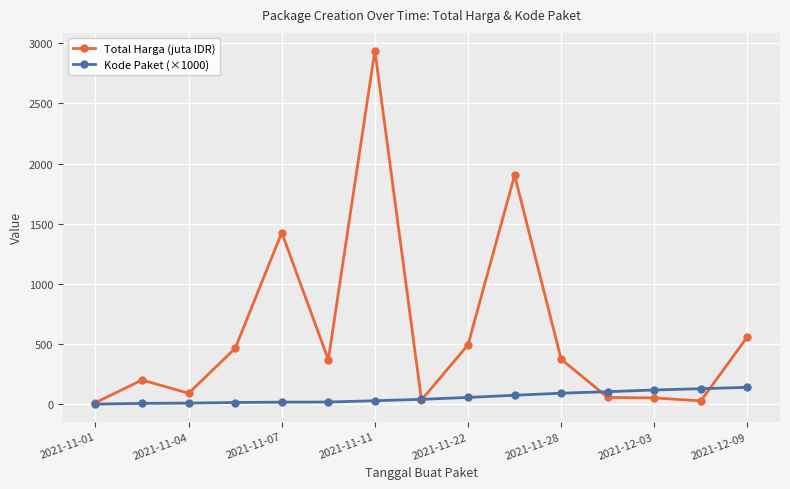

Which series has the widest spread of values?

Total Harga (juta IDR)